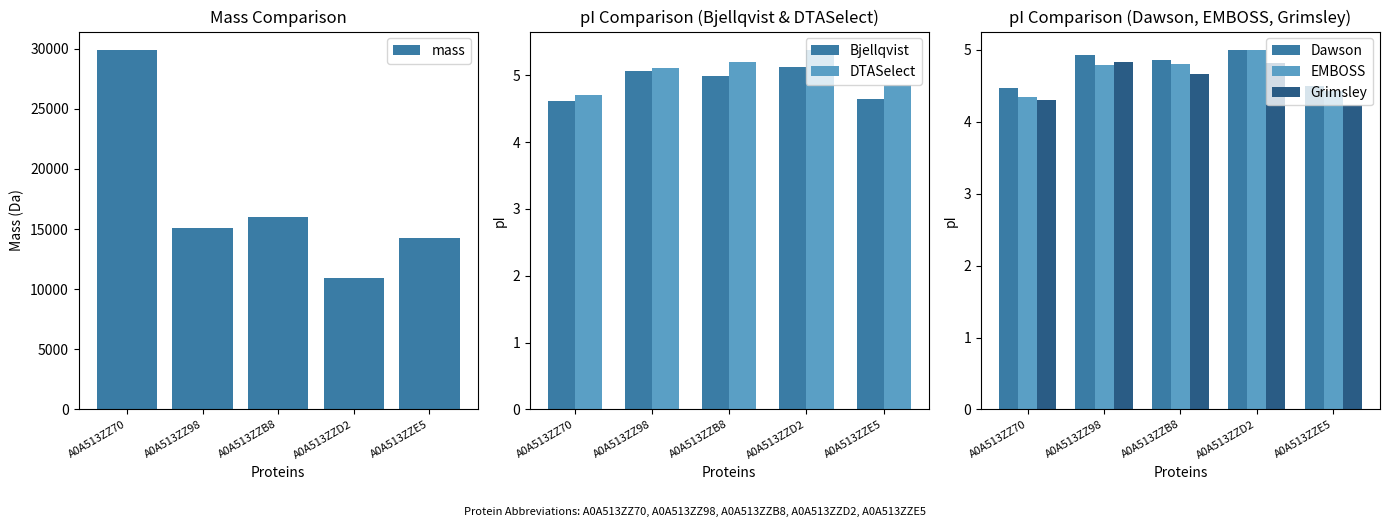

What position from the left is A0A513ZZ98?

2